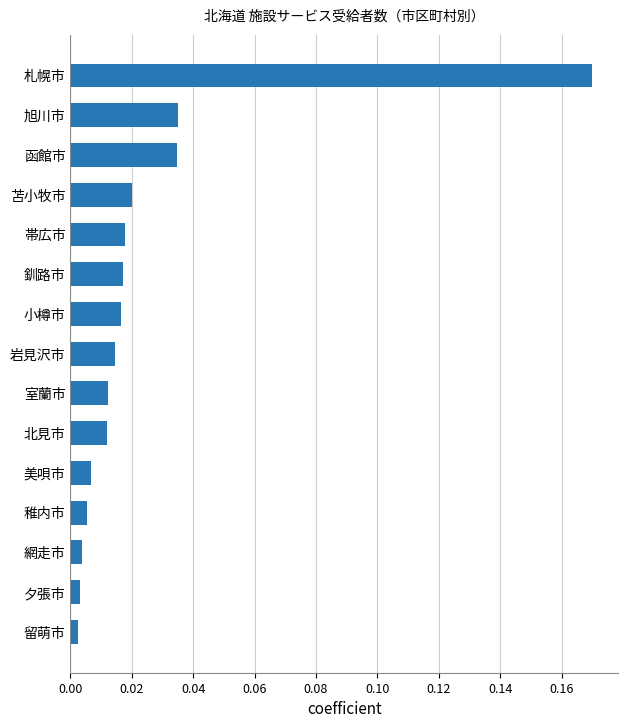

Which category has the highest value across all series?

札幌市